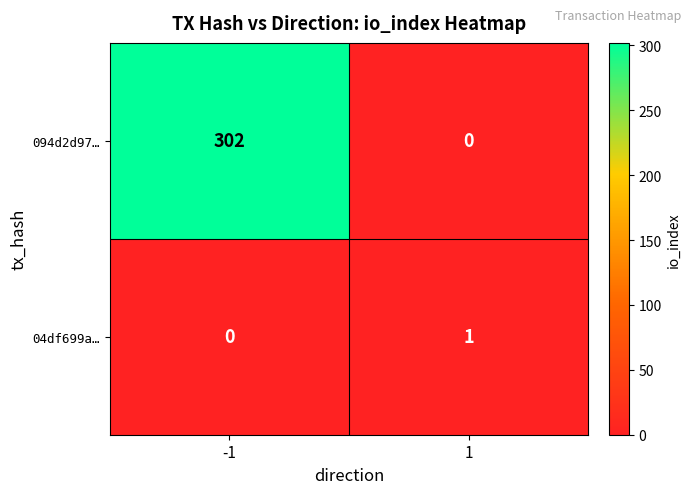

At which category is the sum across all series the highest?

-1